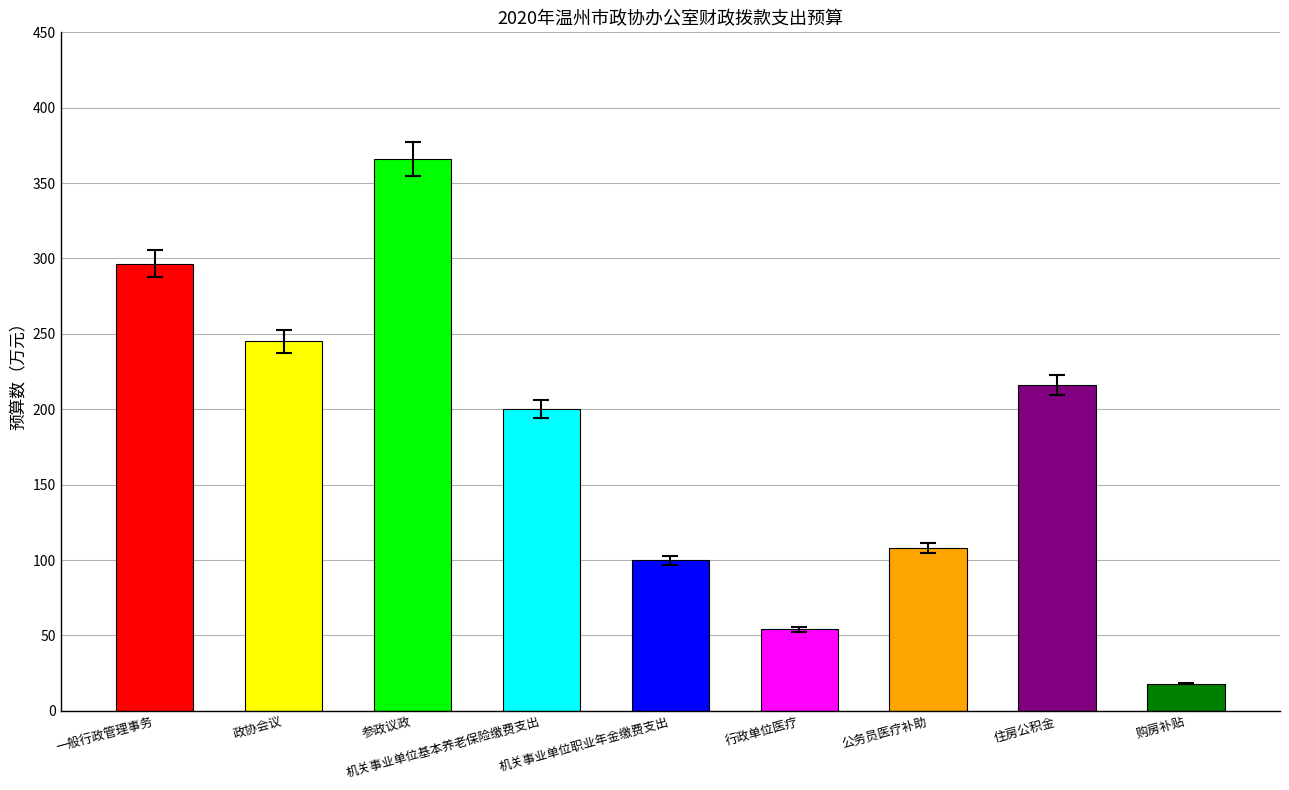

What is the smallest value displayed?

18.0